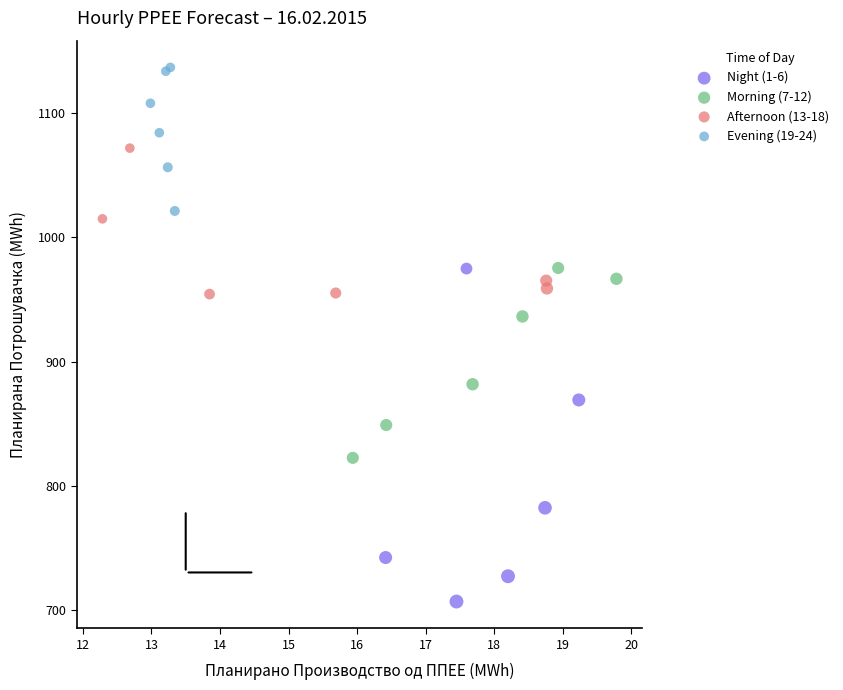

What are all the series names shown in the legend?

Night (1-6), Morning (7-12), Afternoon (13-18), Evening (19-24)